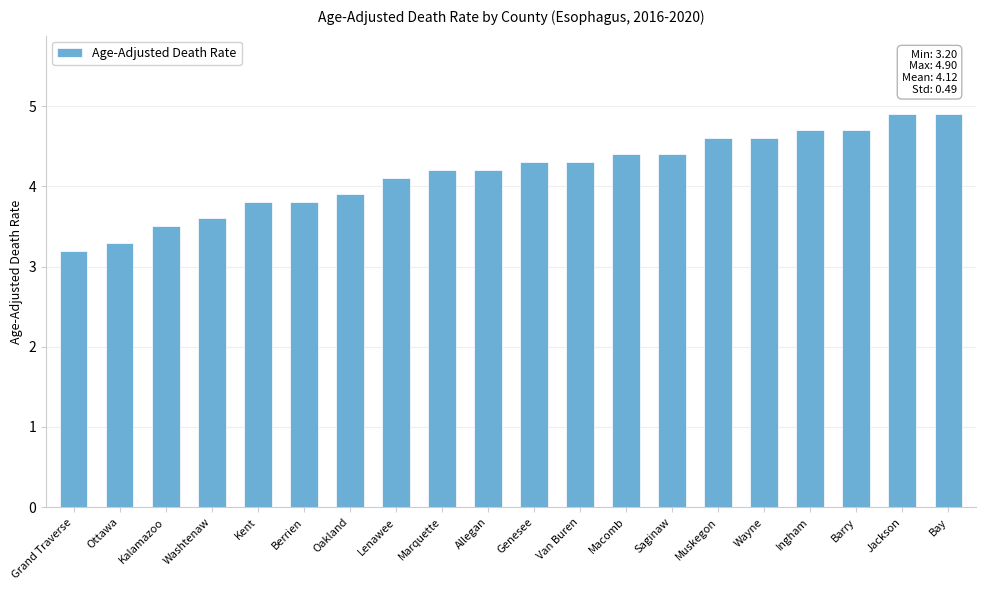

What is the value of the 17th bar from the left?

4.7